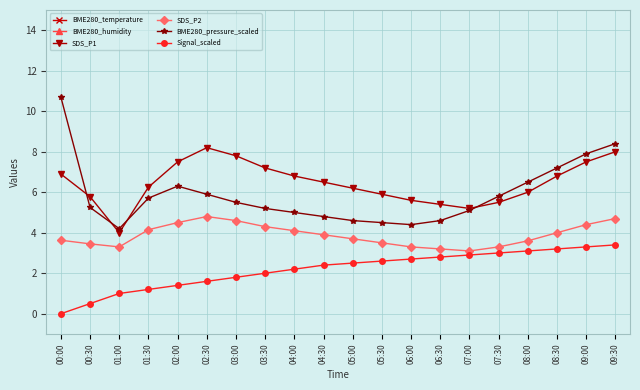

What is the value of the SDS_P2 point at the 18th from the left?

4.0